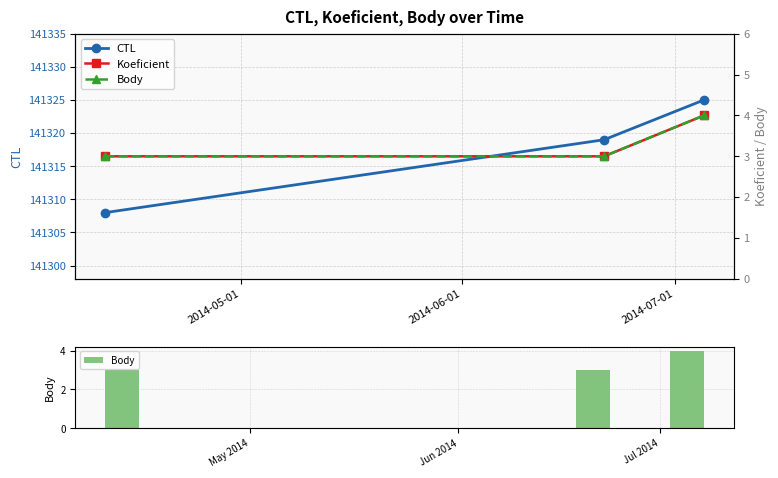

What is the highest value of the CTL series?

141325